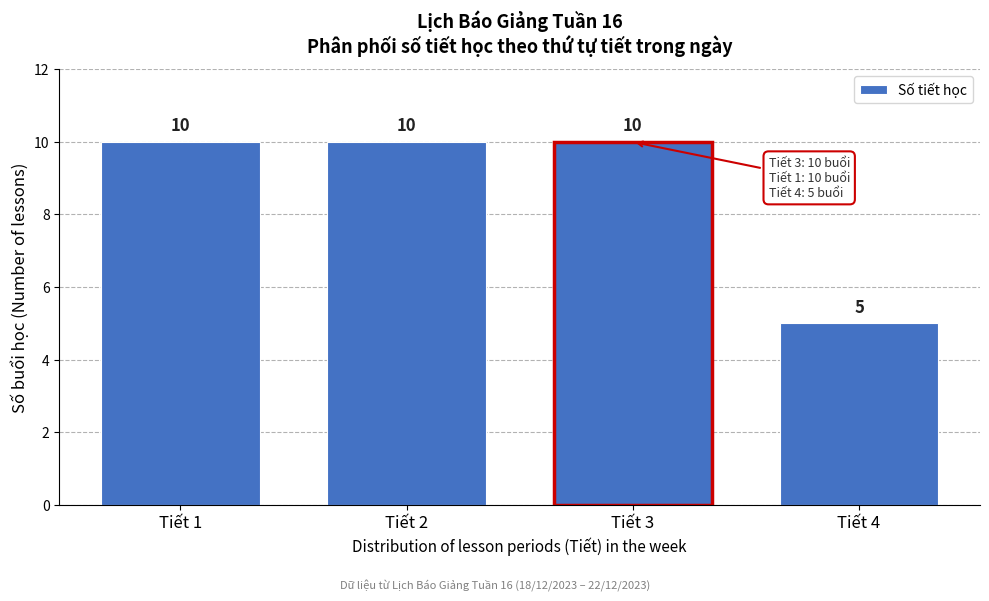

Reading left to right, list all the values displayed in this chart.

Tiết 1=10	Tiết 2=10	Tiết 3=10	Tiết 4=5